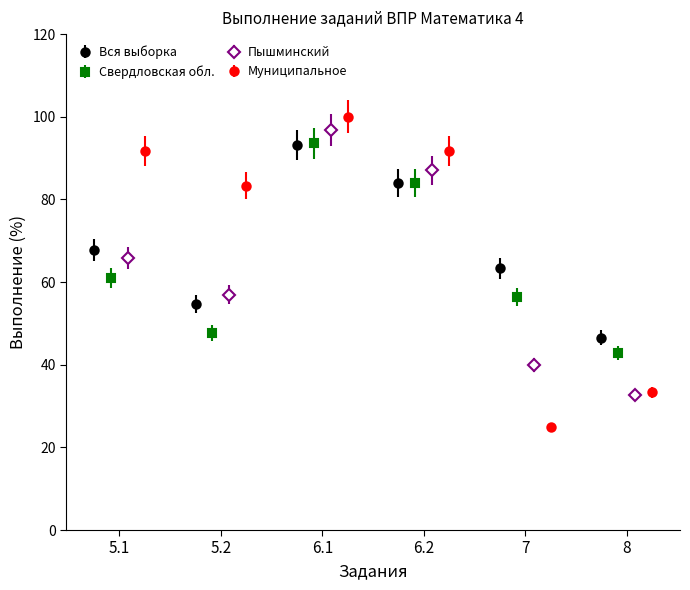

What is the value of the Вся выборка bar at the 6th from the left?

46.6